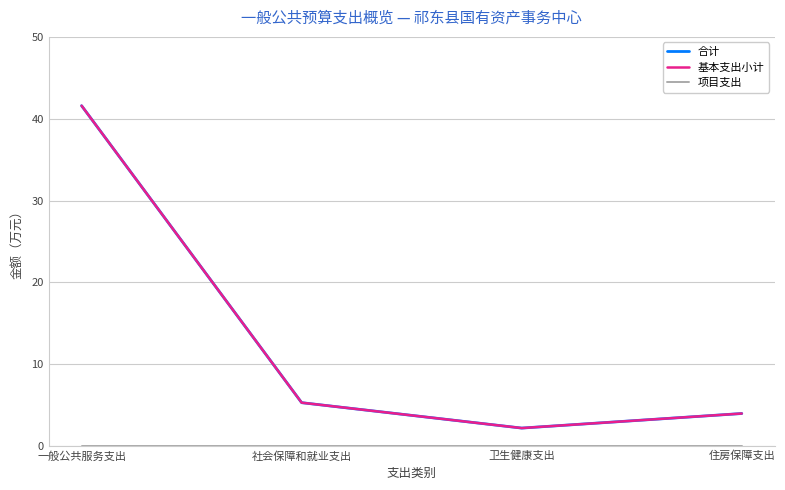

Does the chart display data point markers on the line(s)?

No